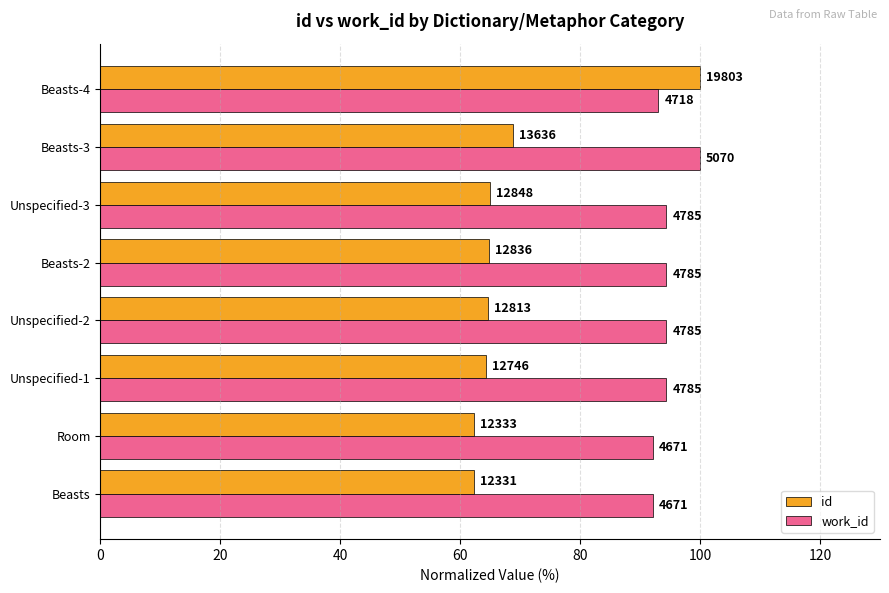

What are all the series names shown in the legend?

id, work_id